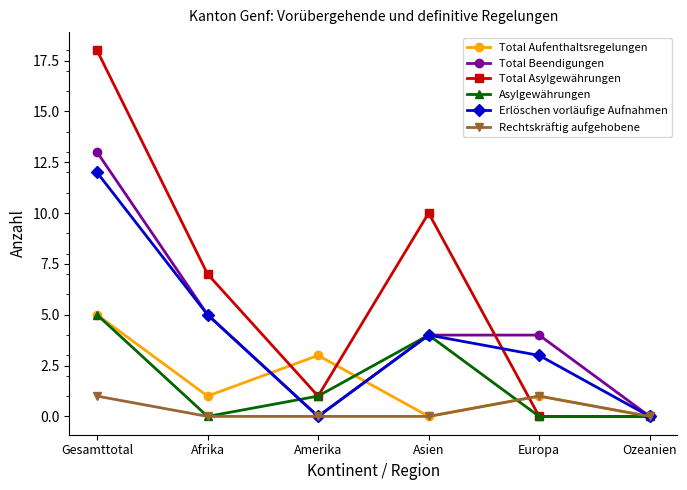

What are all the series names shown in the legend?

Total Aufenthaltsregelungen, Total Beendigungen, Total Asylgewährungen, Asylgewährungen, Erlöschen vorläufige Aufnahmen, Rechtskräftig aufgehobene